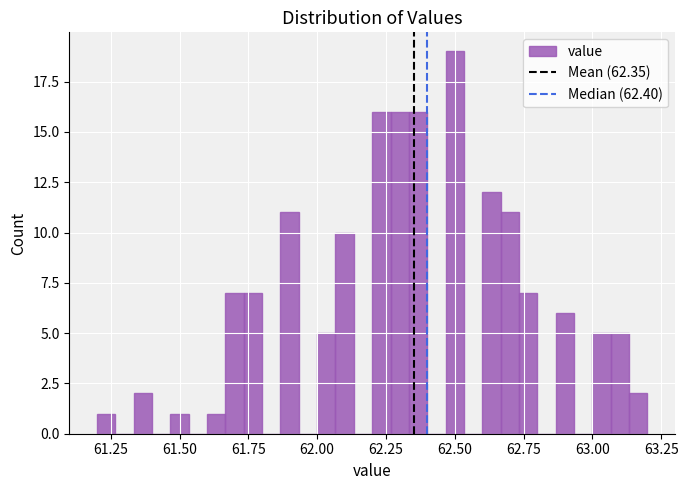

Read against the x-axis, roughly where is the centre of the tallest bar?

62.50